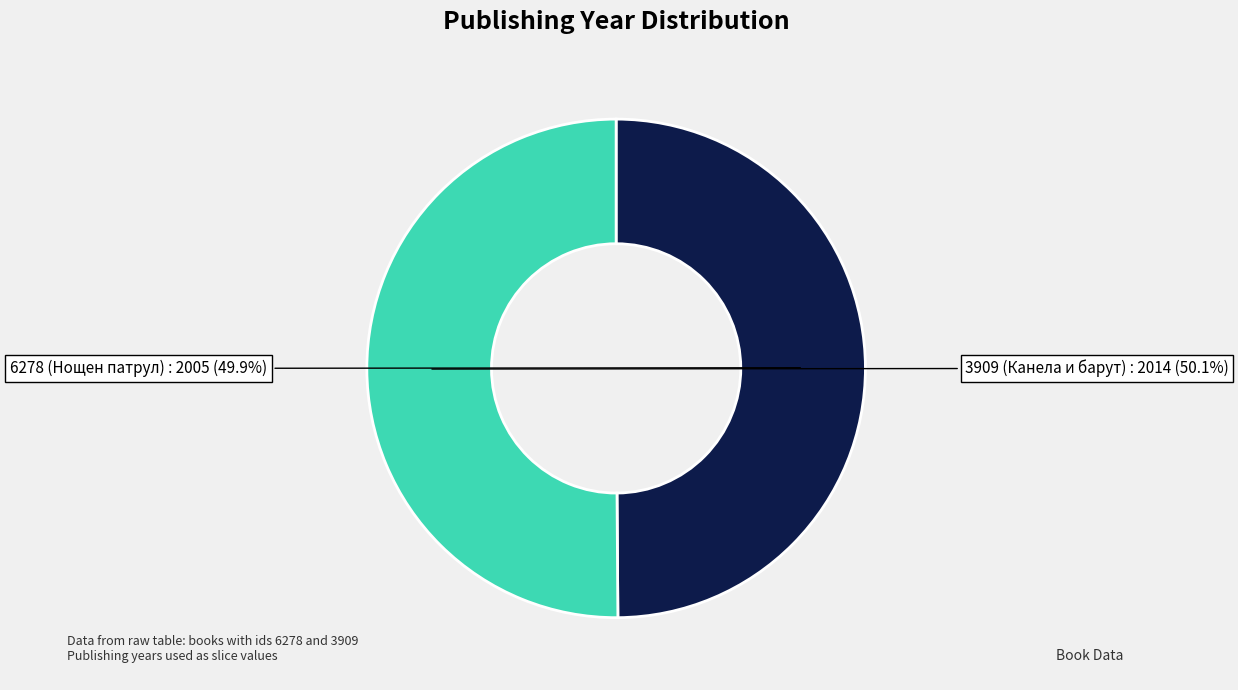

True or false: 6278 accounts for 50% of the total.

True